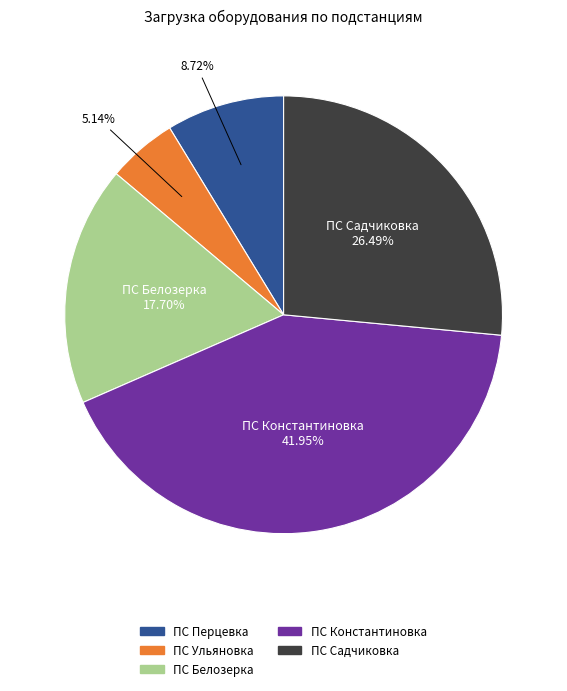

Rank the categories by value from highest to lowest.

ПС Константиновка, ПС Садчиковка, ПС Белозерка, ПС Перцевка, ПС Ульяновка